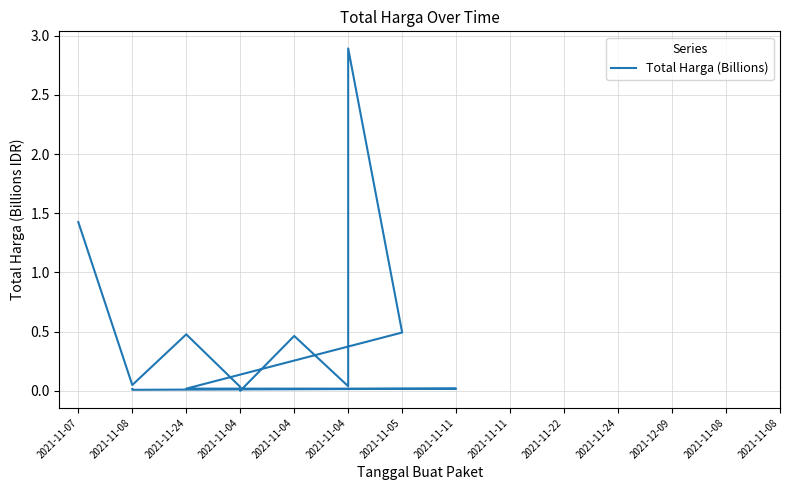

Reading left to right, extract all data points from this chart.

1.4	0.0	0.5	0.0	0.0	0.0	0.5	0.0	2.9	0.5	0.0	0.0	0.0	0.0